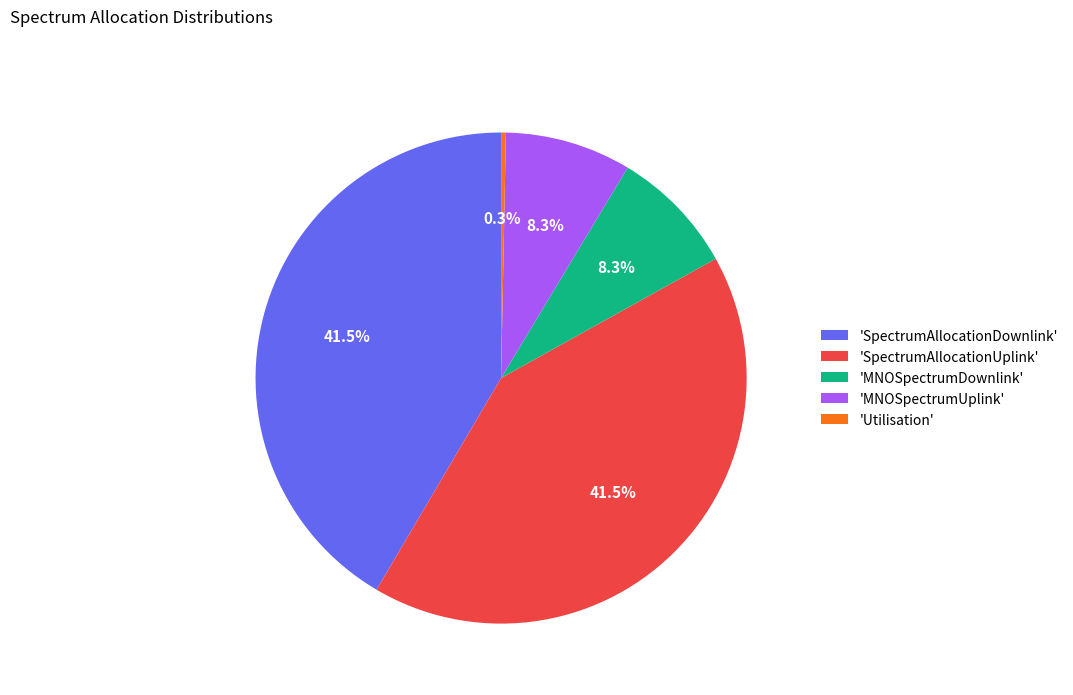

What percentage do 'Utilisation' and 'SpectrumAllocationDownlink' together represent?

41.8%